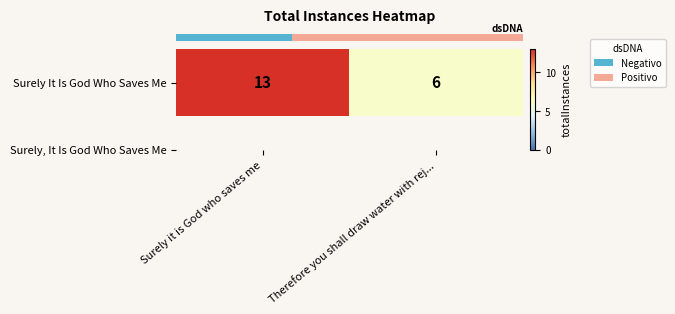

Where is the data nearest to the value 9?

Therefore you shall draw water with rej...